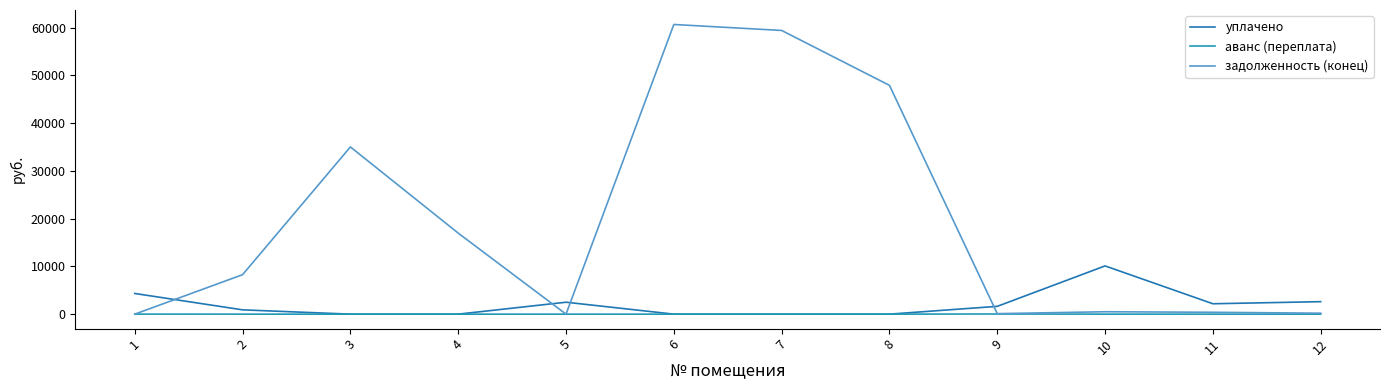

Which has a higher value, 4 or 12?

12